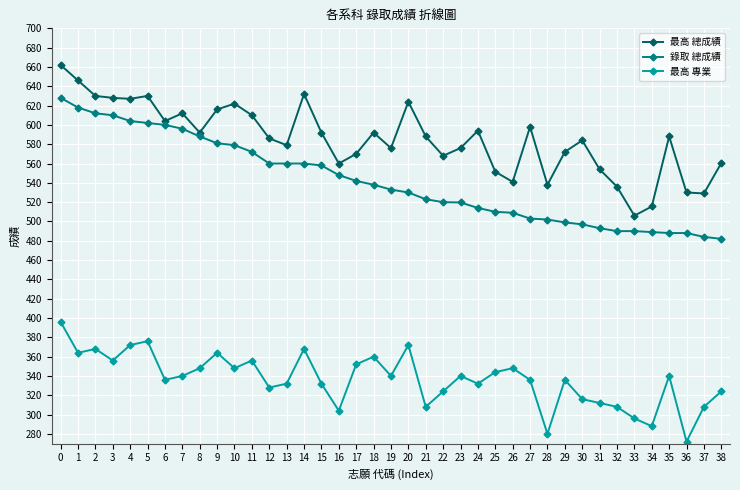

True or false: 最高 專業 and 最高 總成績 intersect in this chart.

False